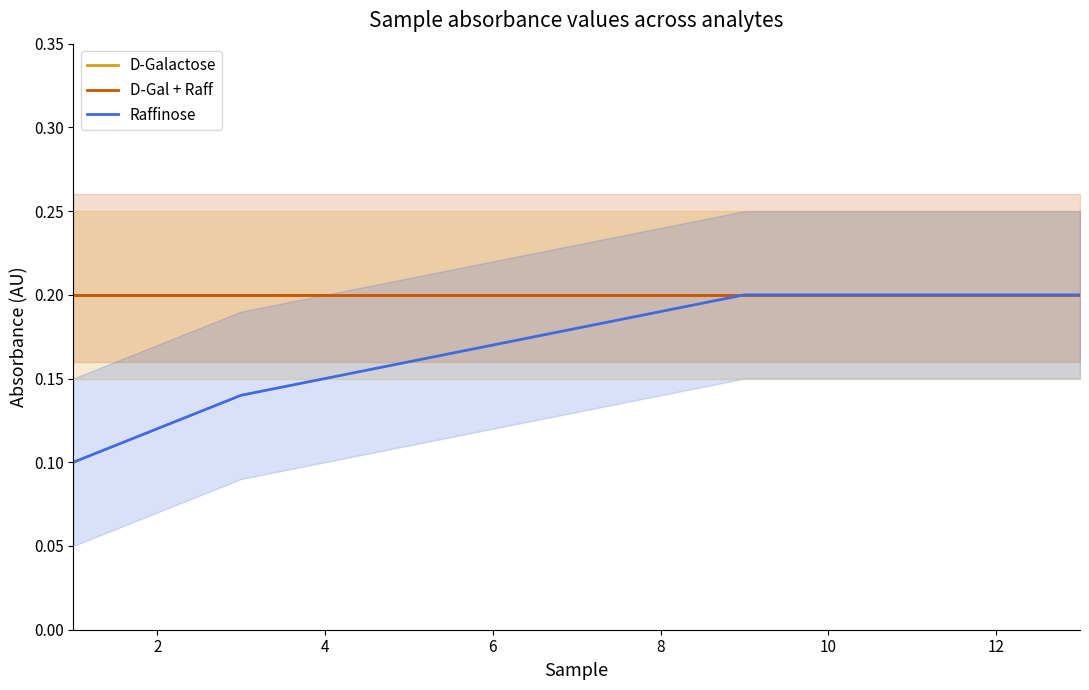

True or false: D-Gal + Raff and D-Galactose intersect in this chart.

False